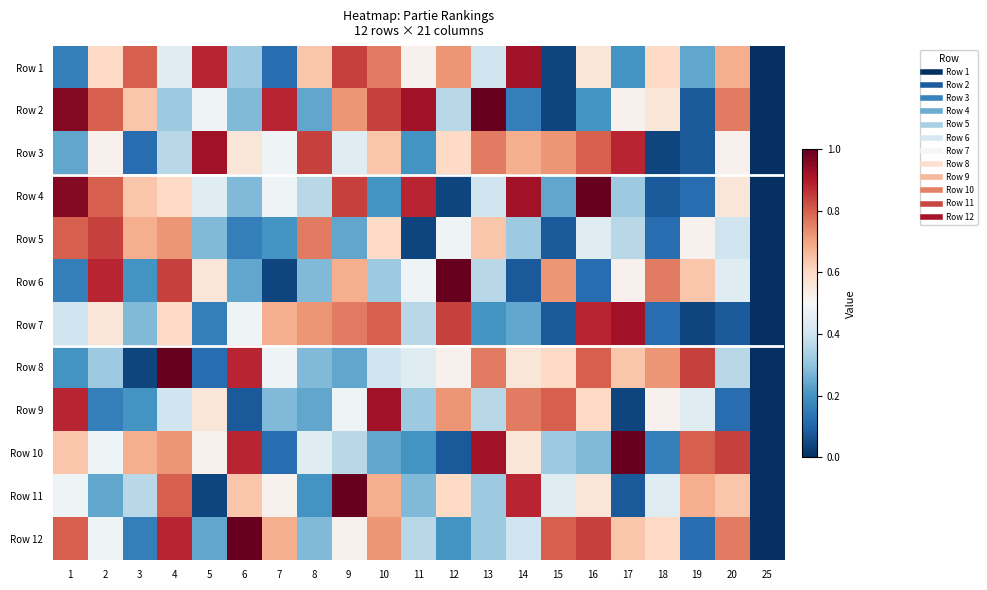

What is the spread (max minus min) of values at 13?

0.8